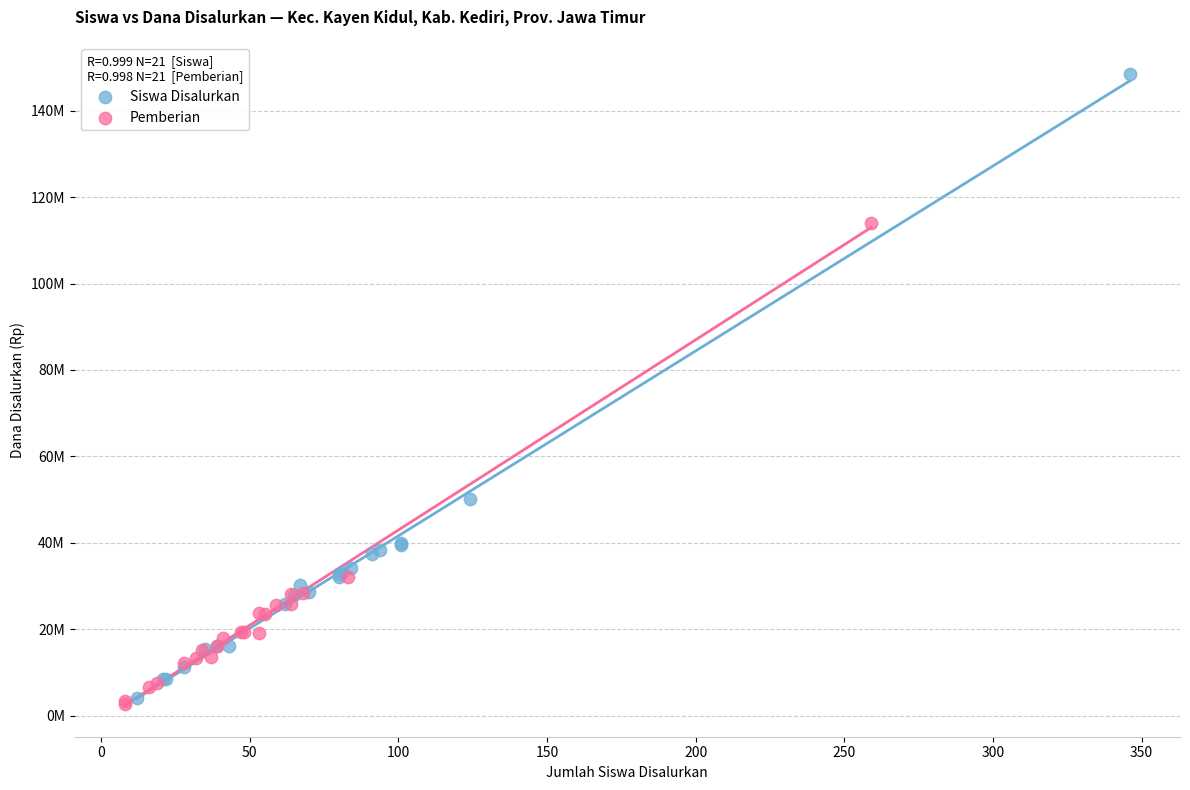

Which series contains the highest Y value?

Siswa Disalurkan